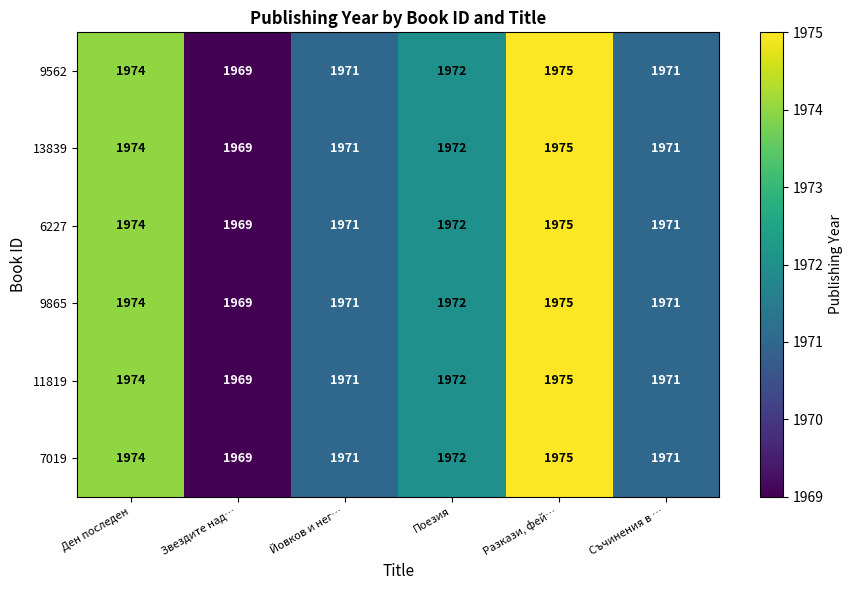

The value of 6227 at Съчинения в … is 1971. True or false?

True